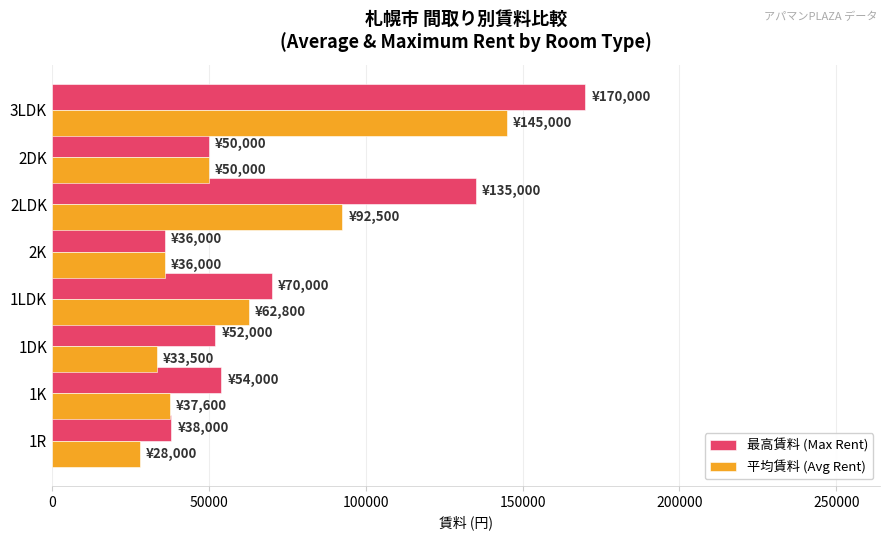

What is the total value across all series at 3LDK?

315000